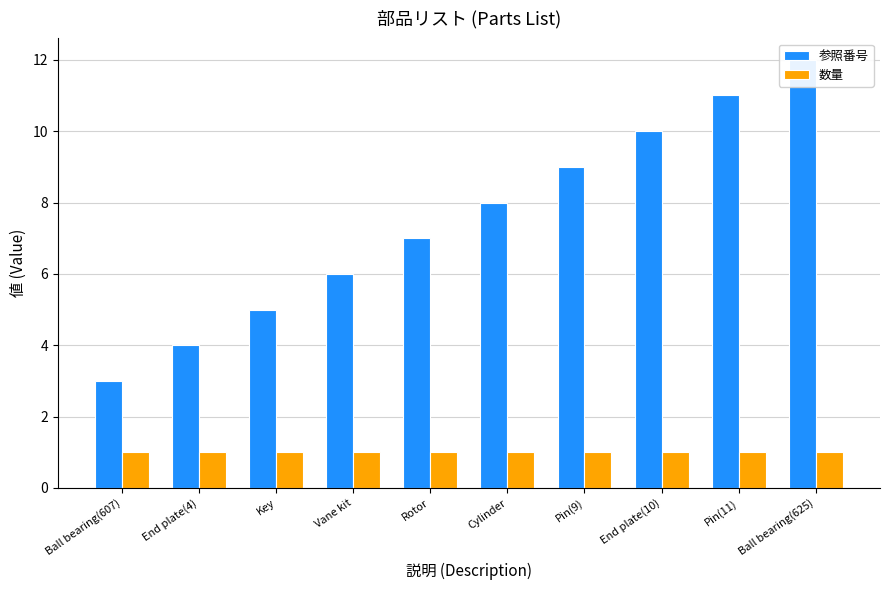

Which series has the largest range (max minus min)?

参照番号